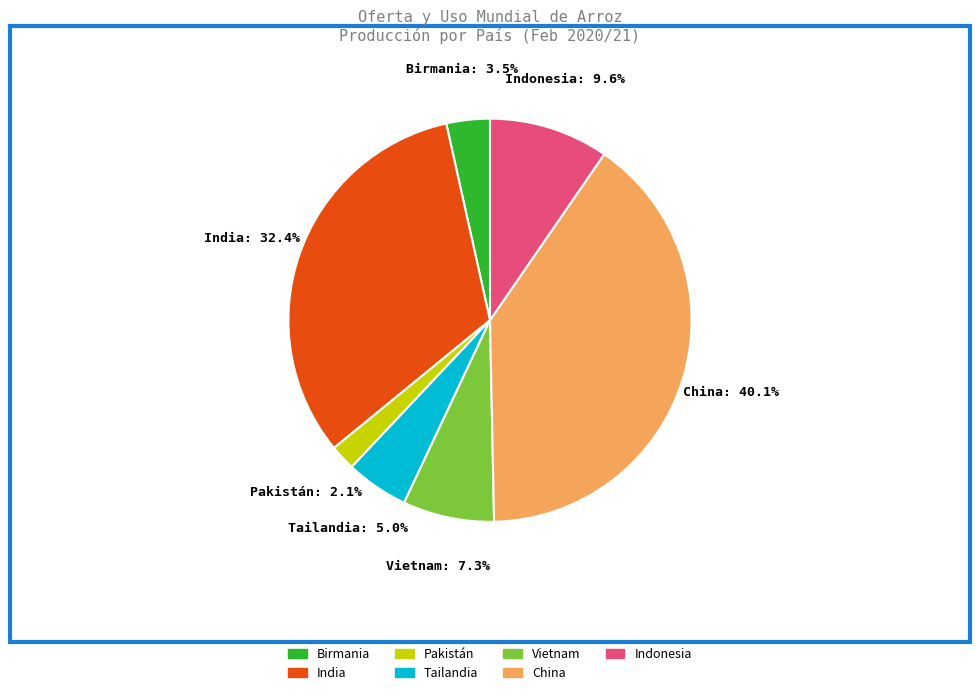

To the nearest percent, what percentage of the pie is Pakistán?

2%